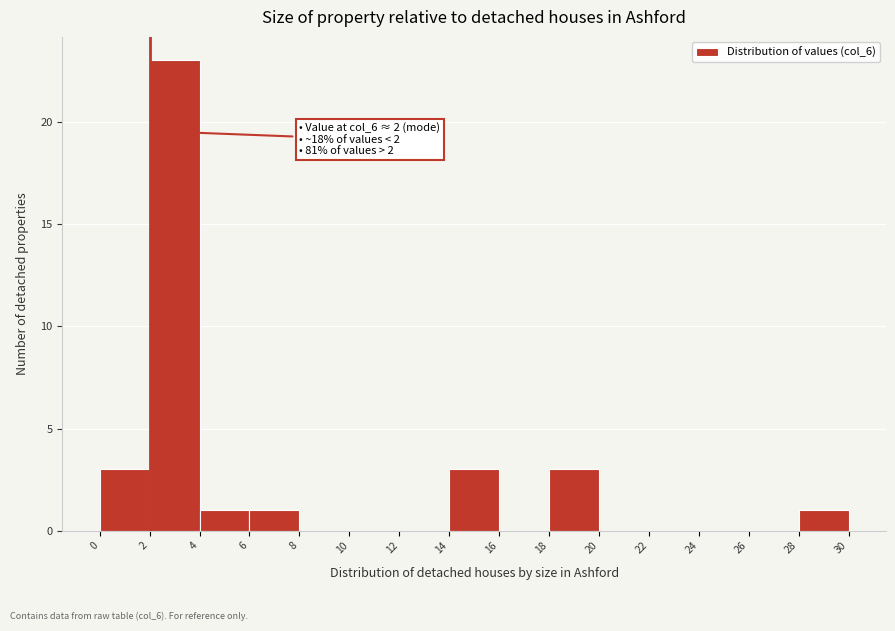

Over which range of the x-axis is the bar tallest?

2 to 4